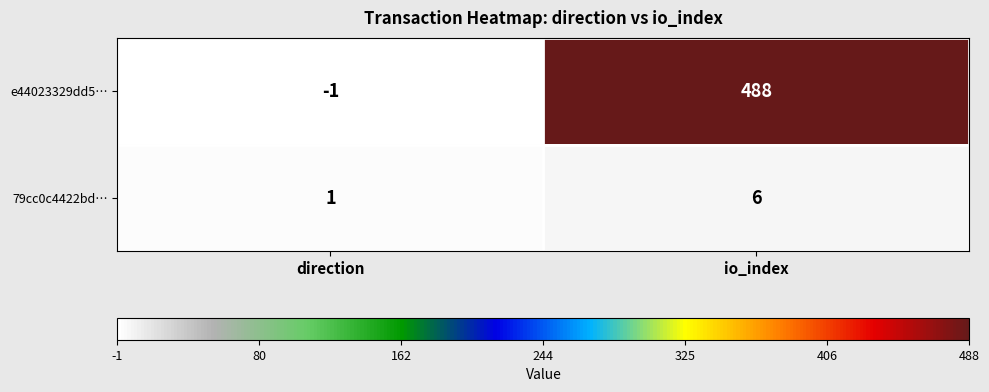

How many values in the e44023329dd5… series are below 488?

1